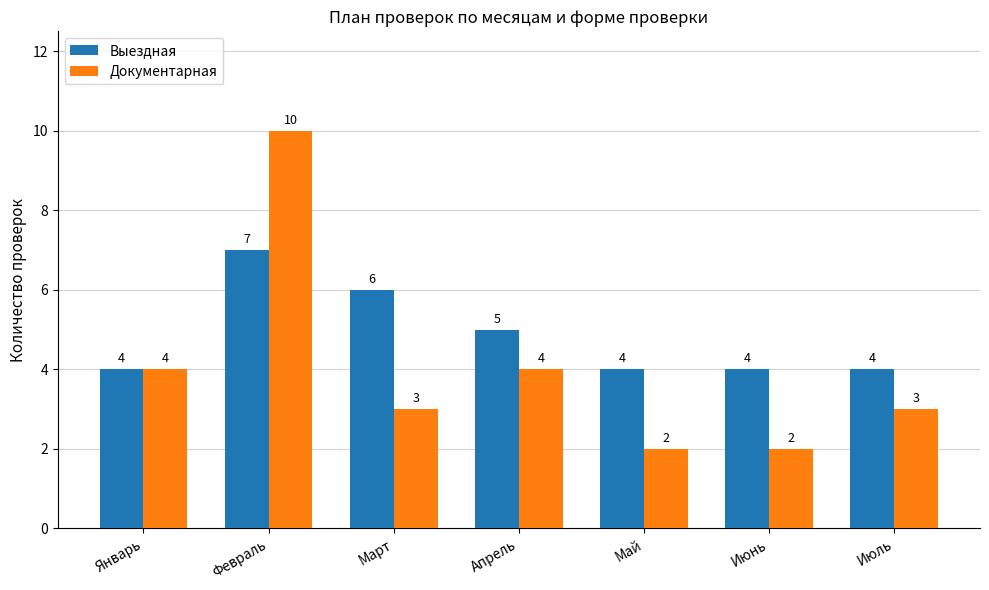

True or false: Документарная has a value of 4 at Май.

False